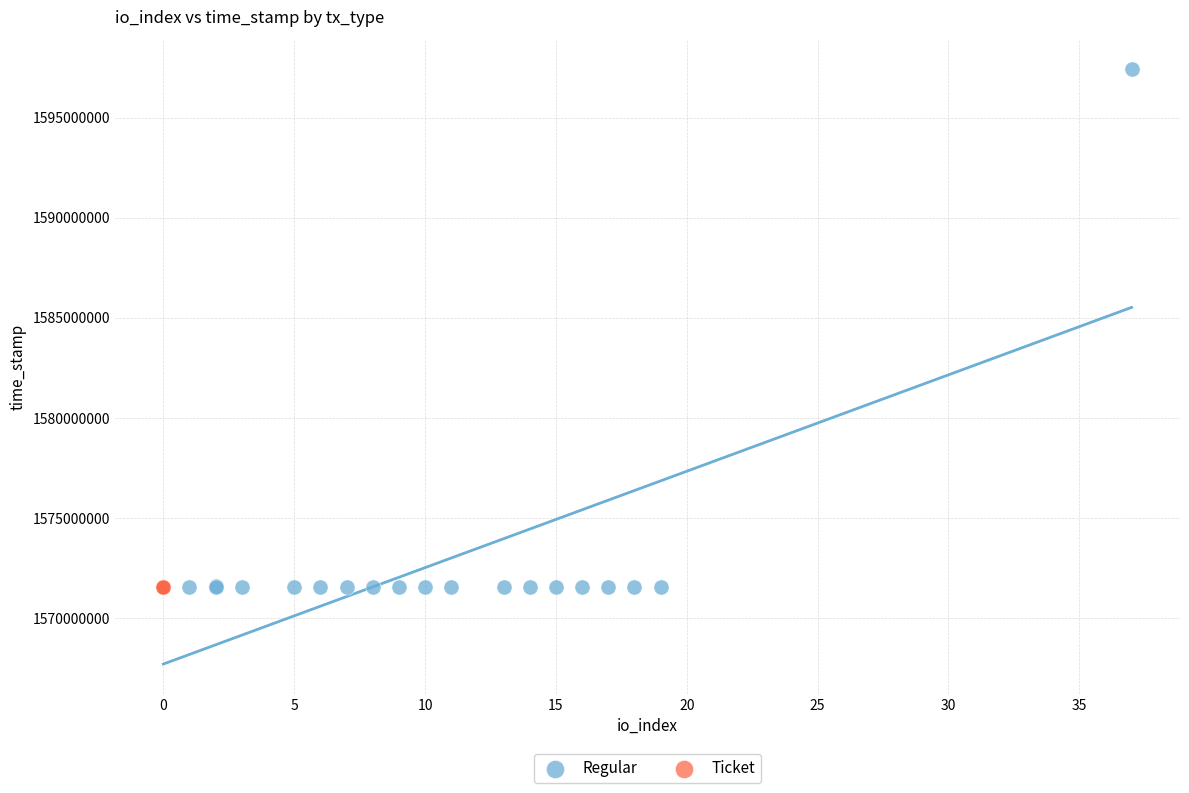

Which series reaches the maximum Y coordinate?

Regular